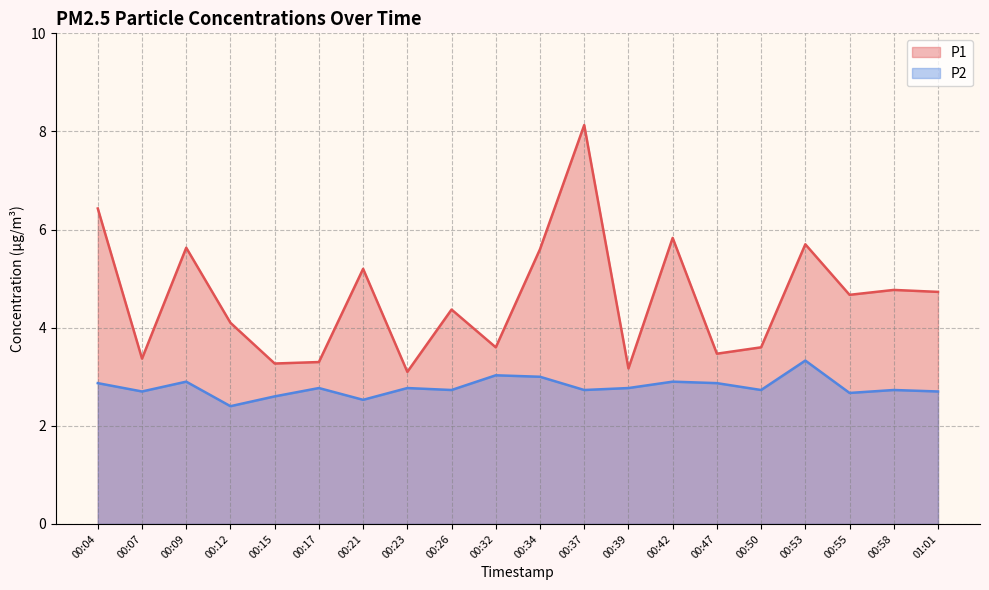

The P1 series shows 8.7 at 00:04. True or false?

False